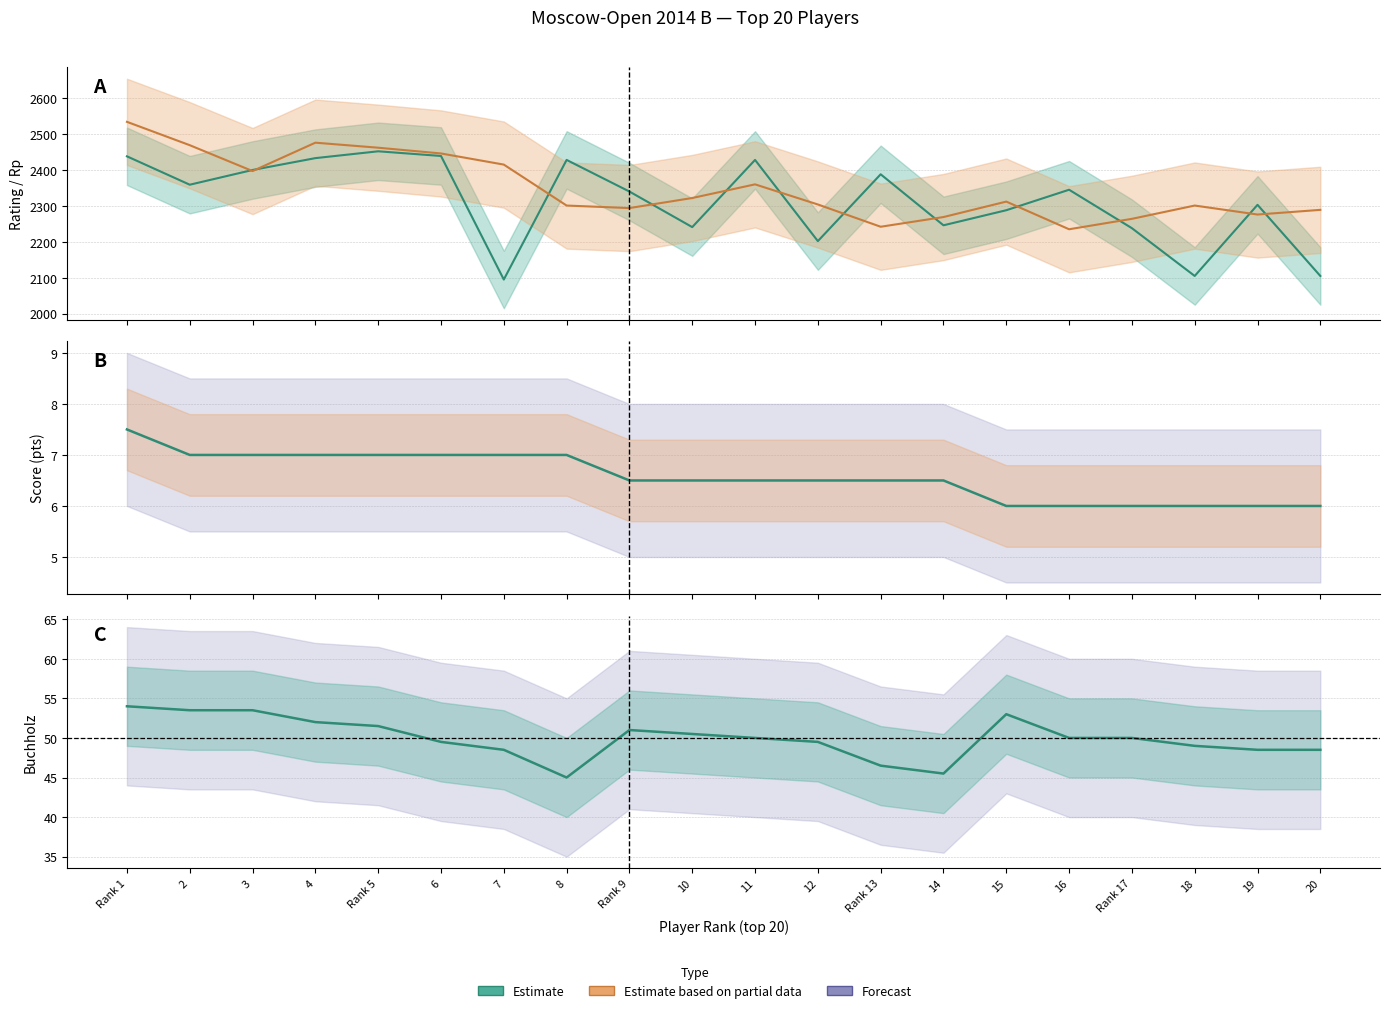

Rank the categories by Rp value from lowest to highest.

16, Rank 13, Rank 17, 14, 19, 20, Rank 9, 8, 18, 12, 15, 10, 11, 3, 7, 6, Rank 5, 2, 4, Rank 1